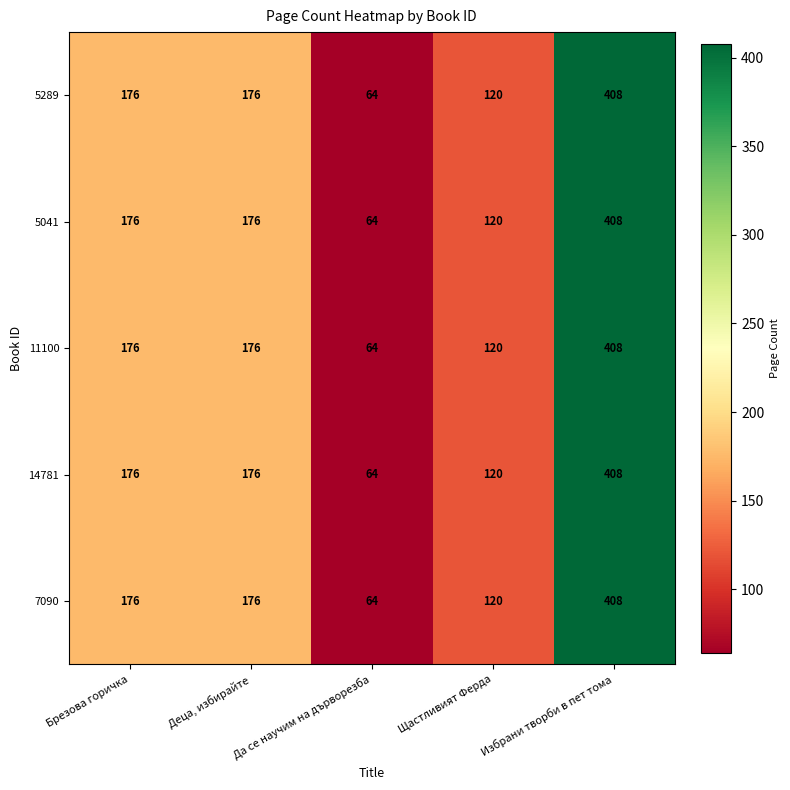

What is the difference between the maximum and minimum values in the 7090 series?

344